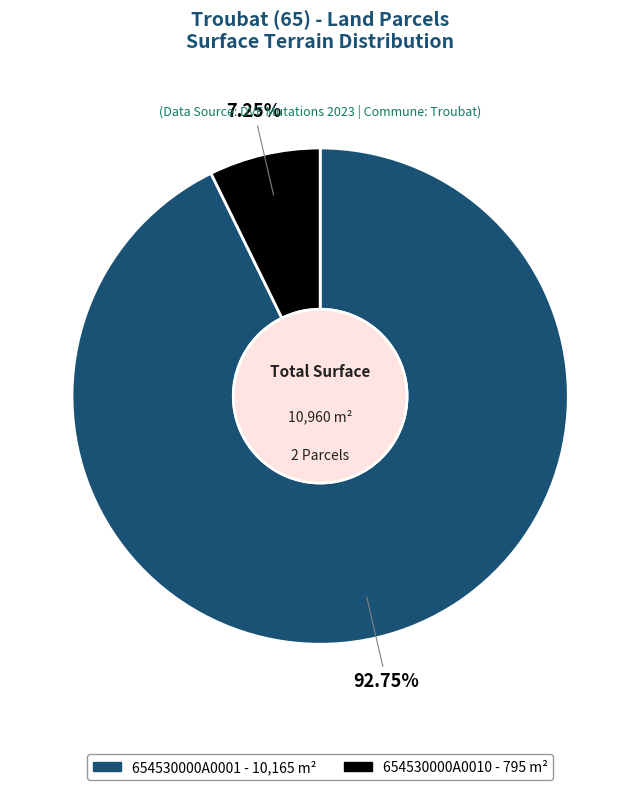

What is the smallest slice in the pie chart?

654530000A0010